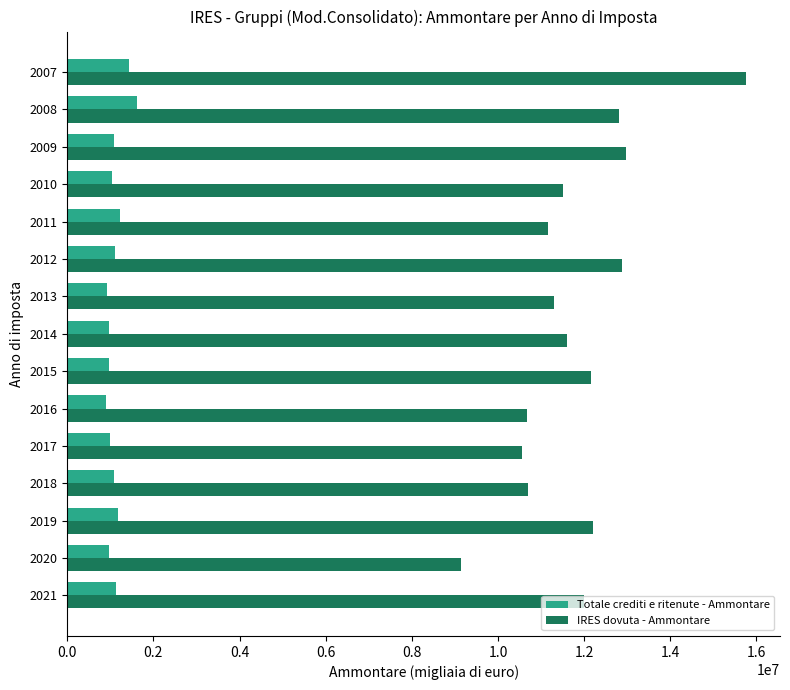

At which category is the sum across all series the highest?

2007